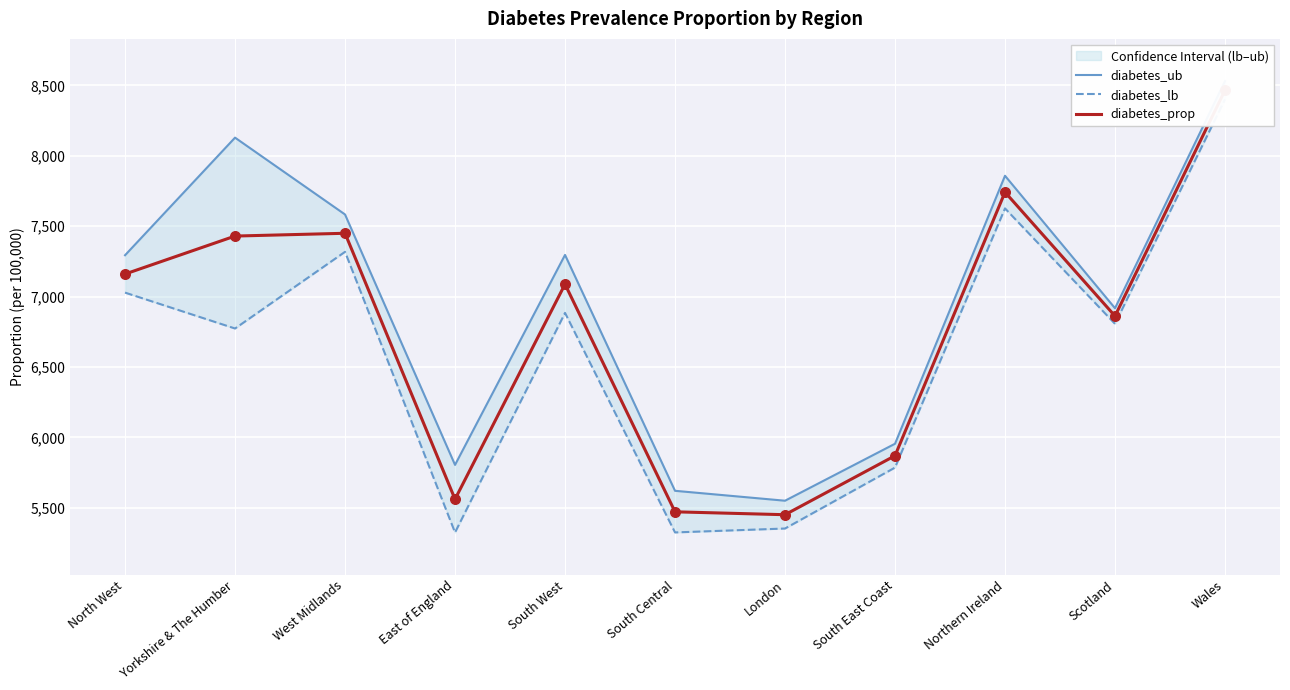

Is the value of diabetes_lb at North West greater than the value of diabetes_prop at East of England?

Yes